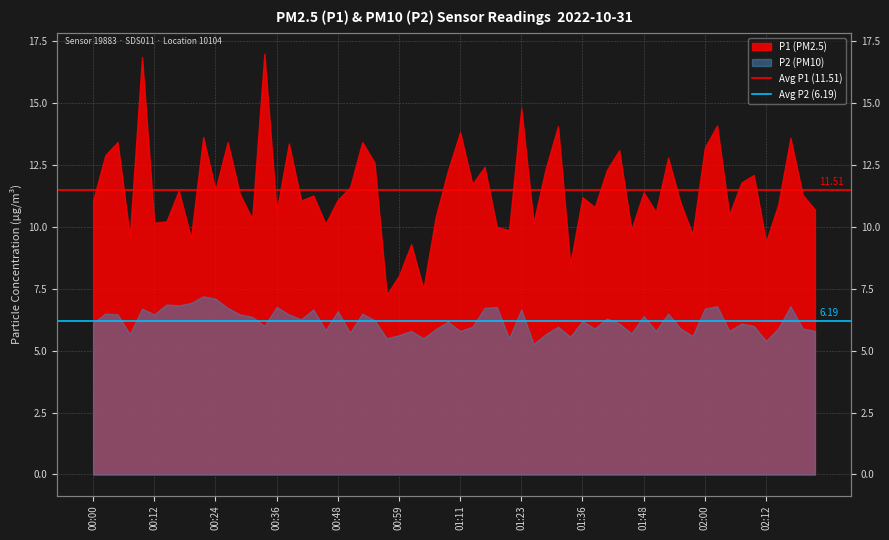

The value of Avg P1 (11.51) at 00:12 is 18.3. True or false?

False